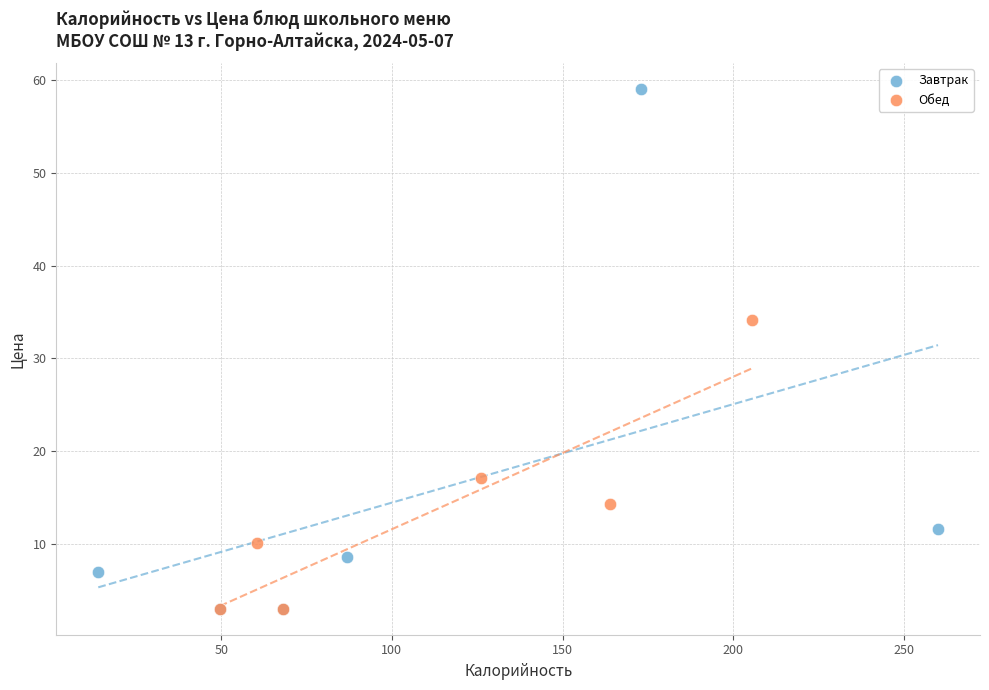

Which series has the largest Y range (max minus min)?

Завтрак